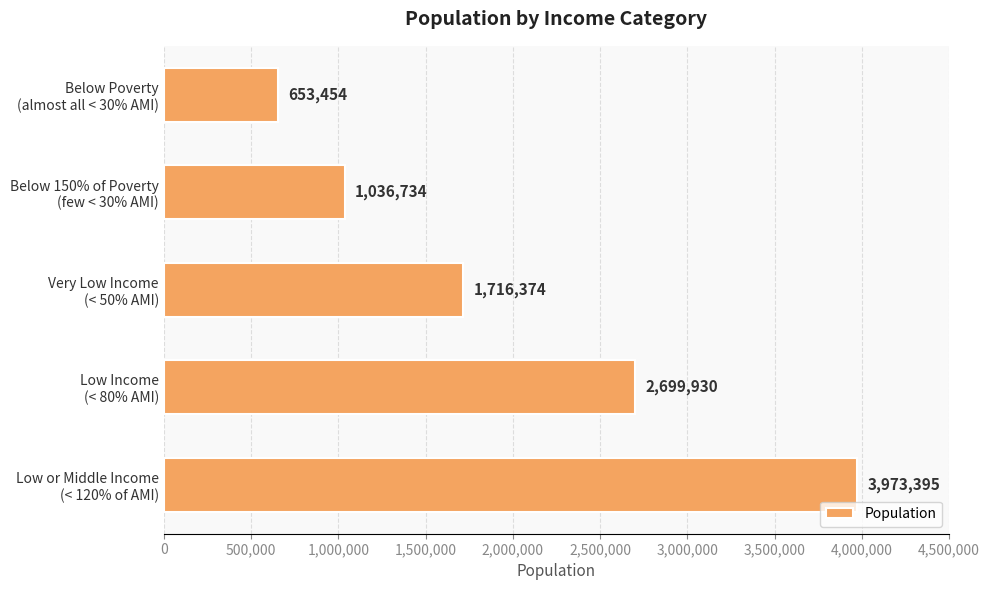

What is the smallest value displayed?

653454